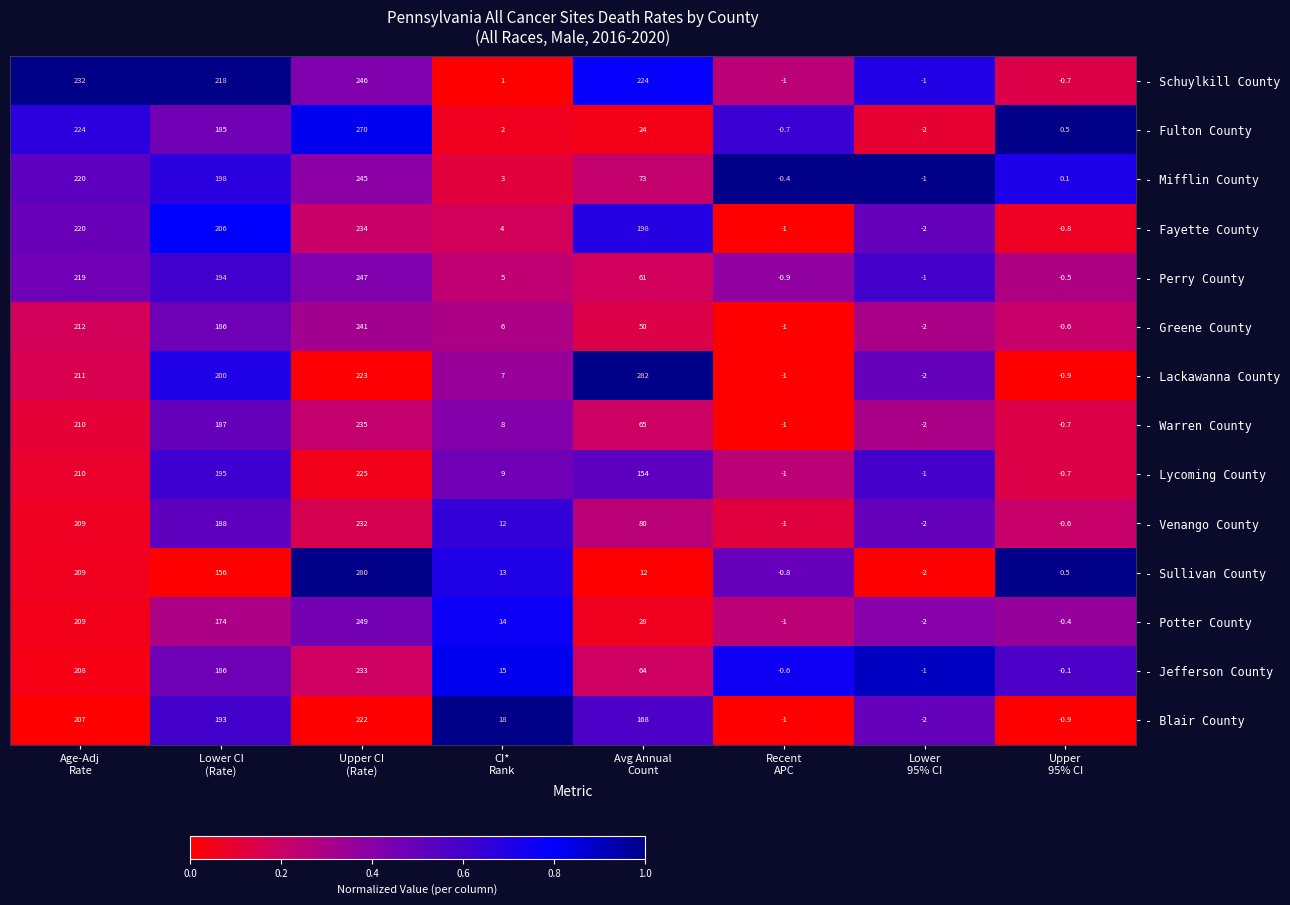

What is the average value of the - Schuylkill County series?

114.8